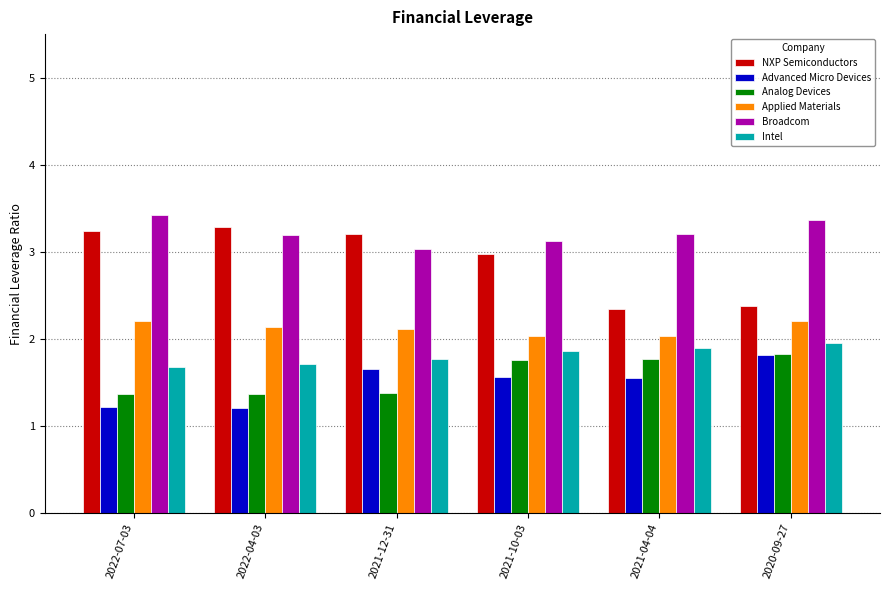

How many bars are there in each group?

6